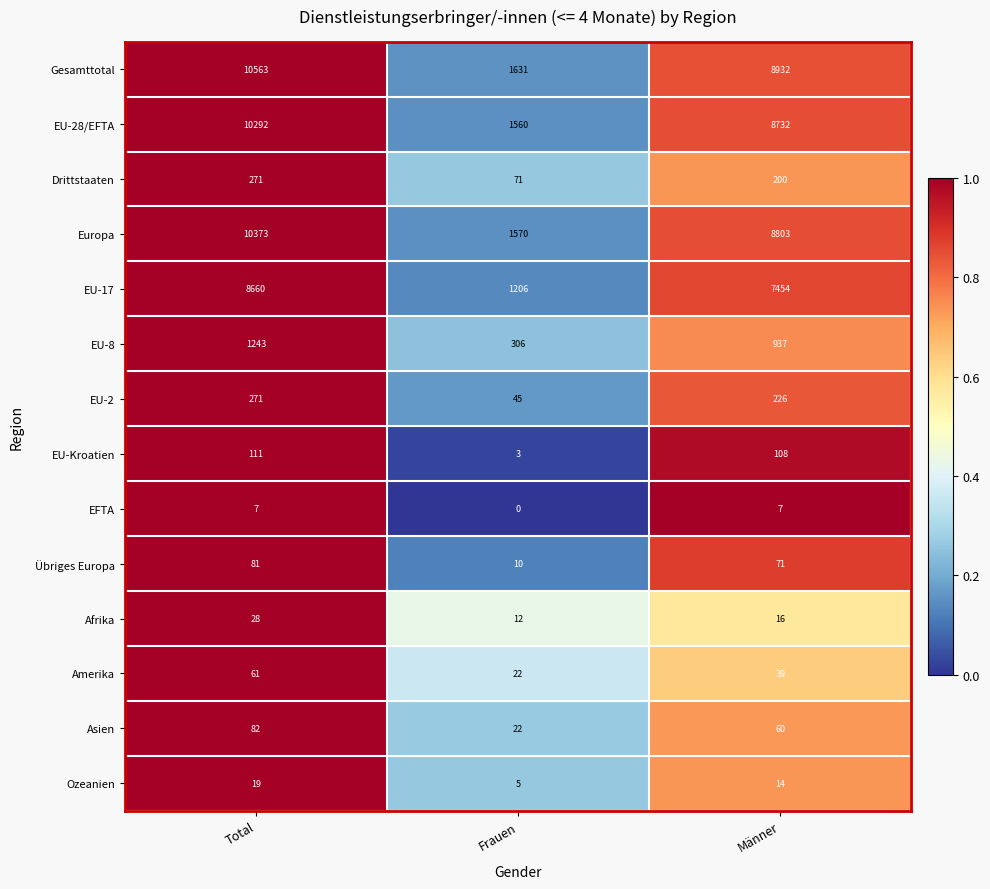

The EU-Kroatien series shows 111 at Total. True or false?

True